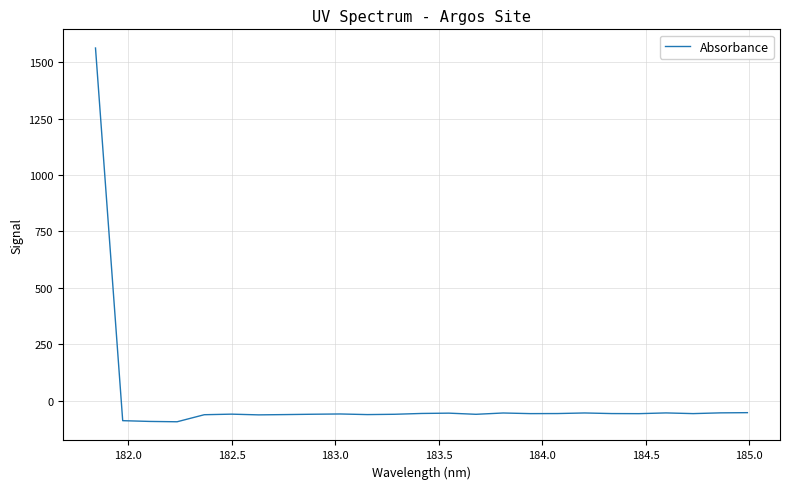

What is the greatest value displayed?

1562.3